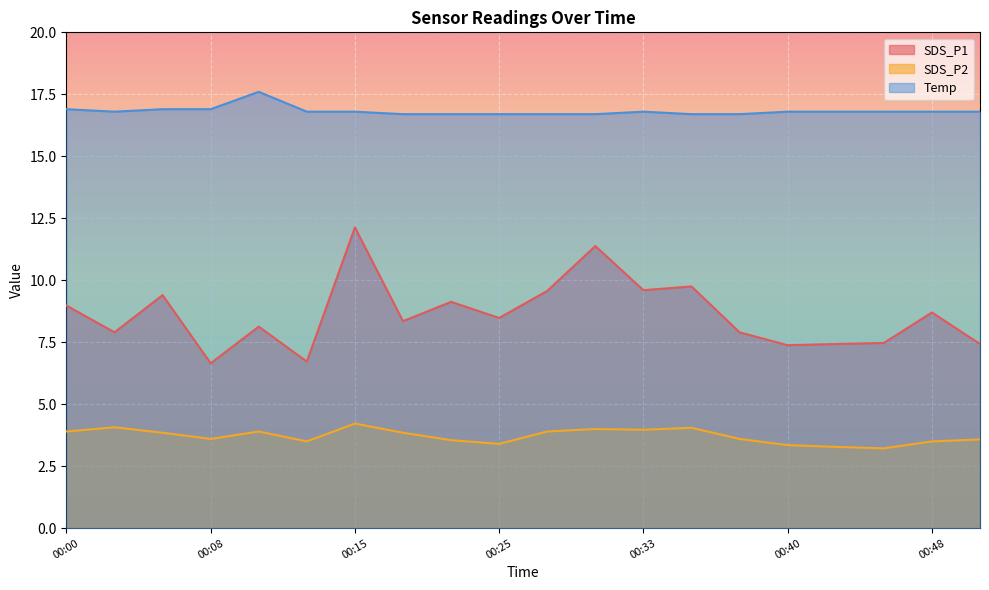

Rank the series by their average value, from highest to lowest.

Temp, SDS_P1, SDS_P2